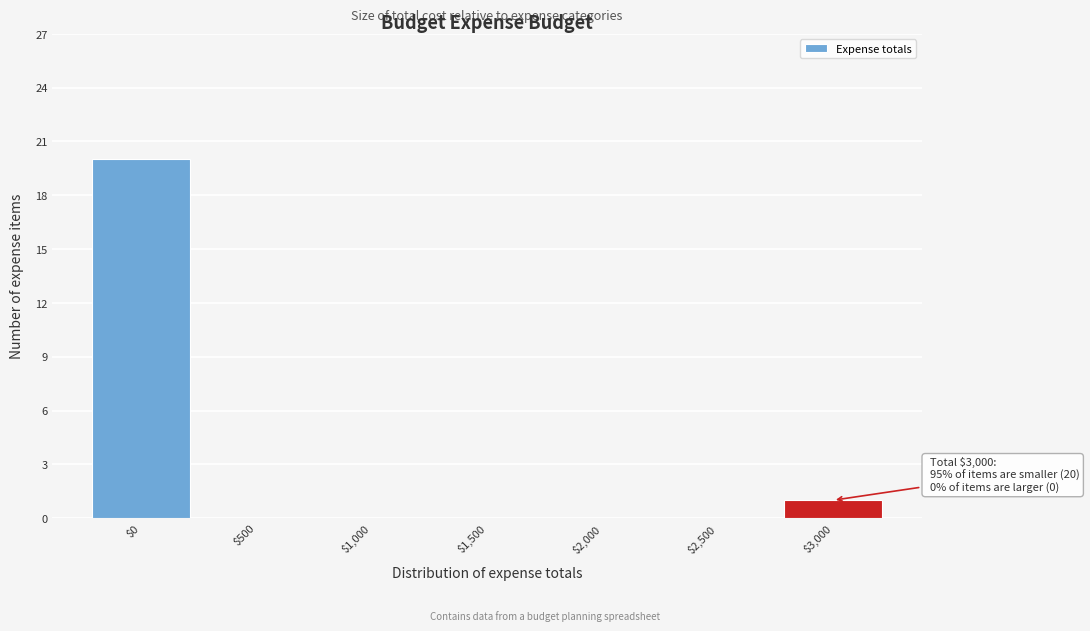

At which category does the chart reach its peak across all series?

$0